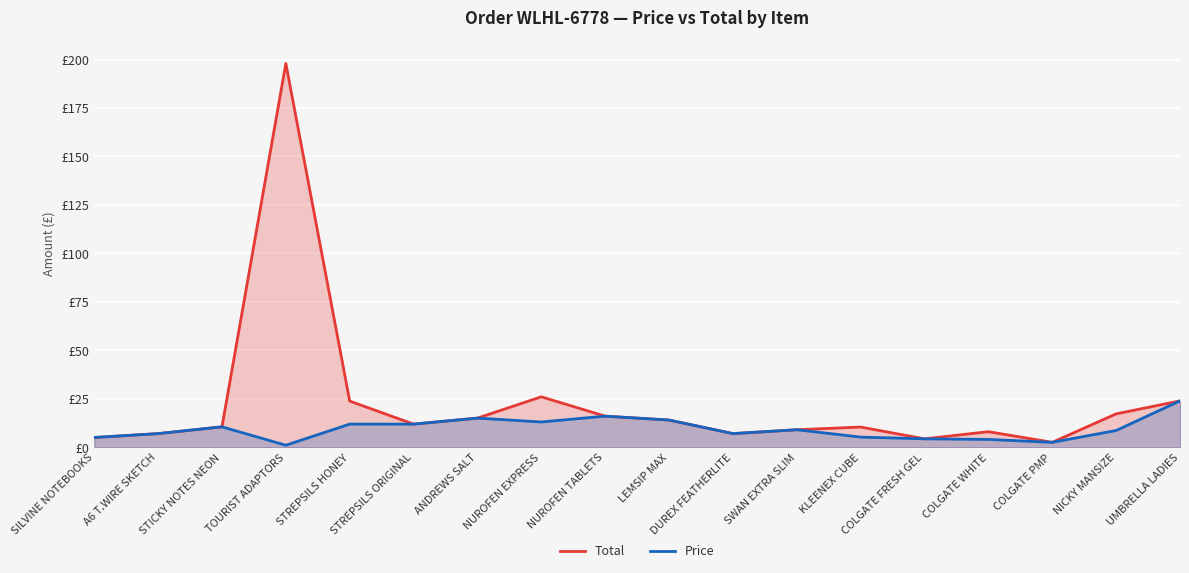

What is the minimum value shown in the chart?

1.0